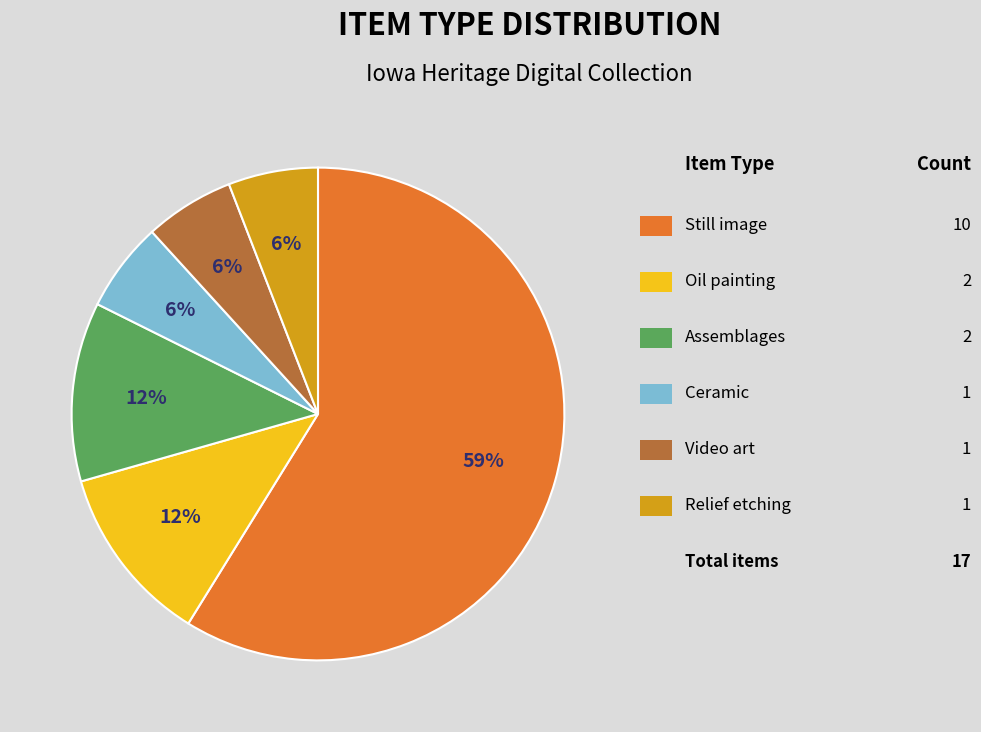

To the nearest percent, what is the average slice percentage?

17%